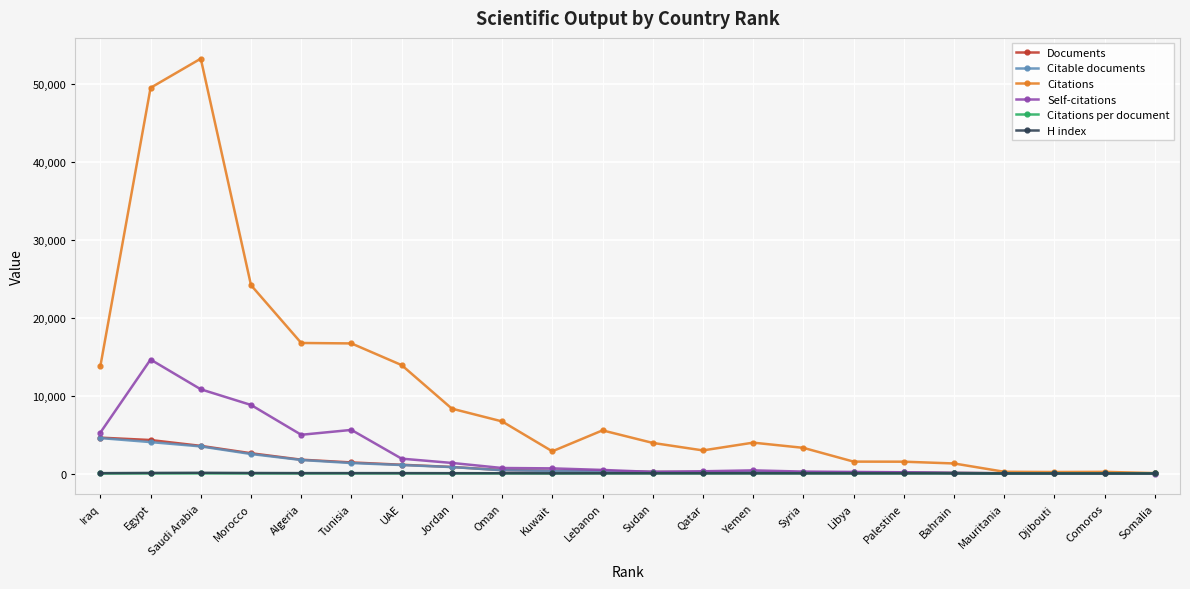

Which category has the highest value across all series?

Saudi Arabia